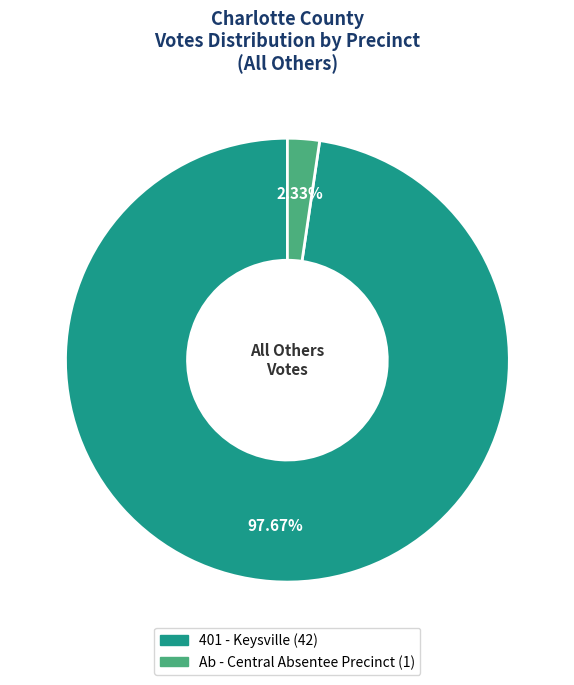

Does any single category account for the majority?

Yes